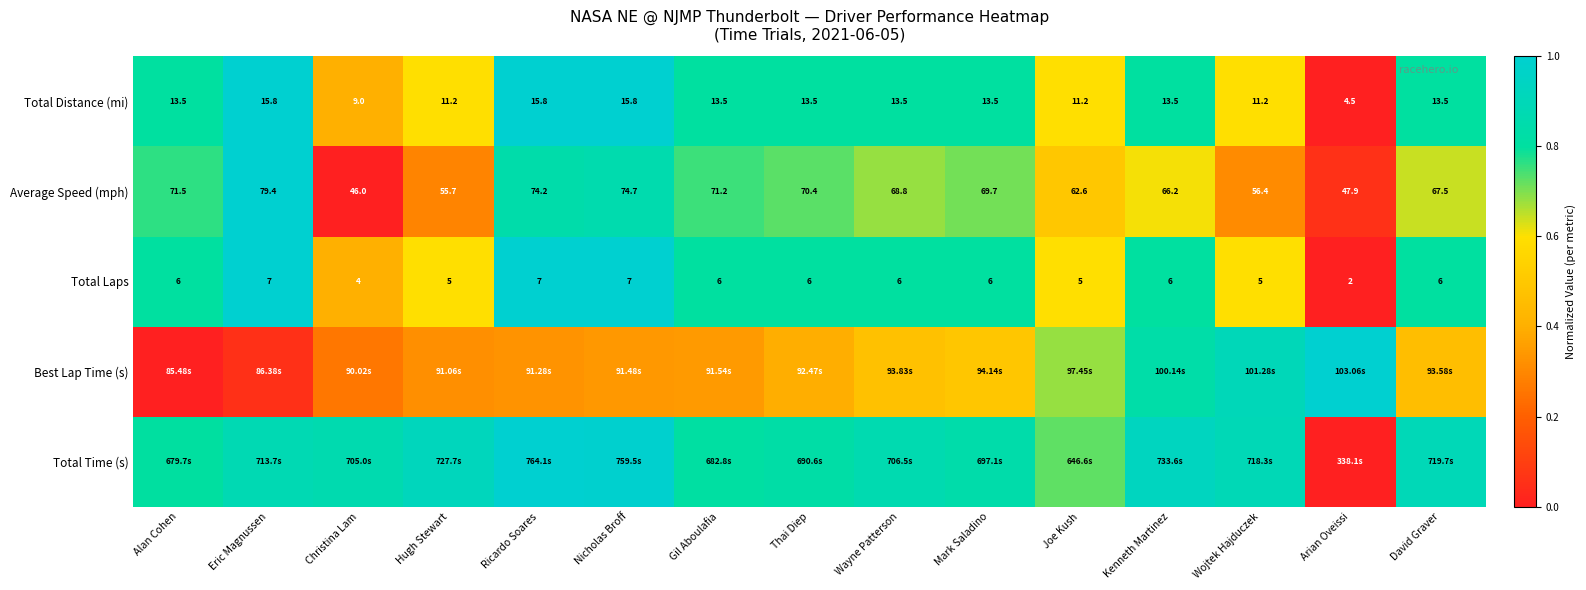

At which label does Average Speed (mph) first exceed 68?

Alan Cohen